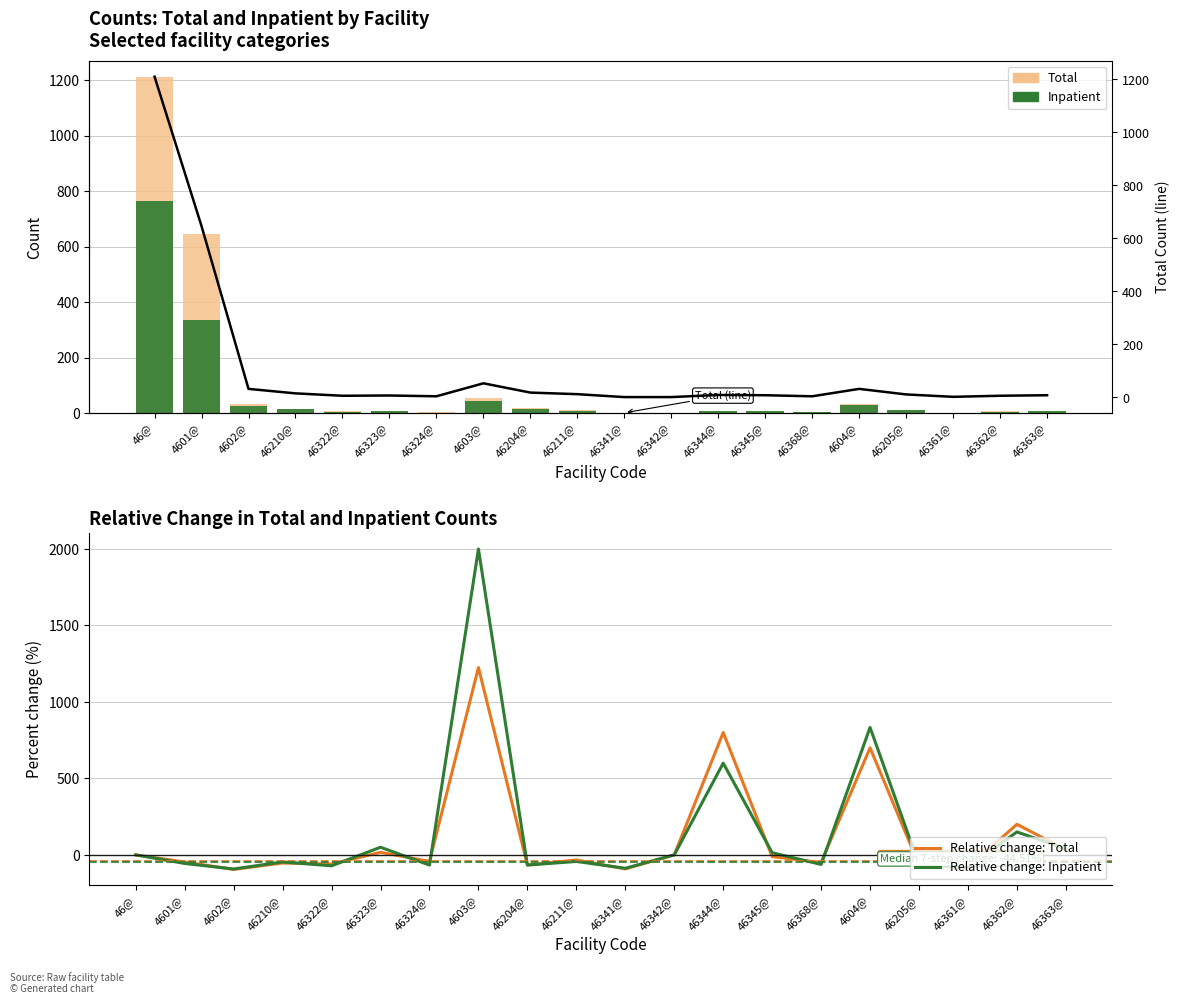

How many groups of bars are there?

20